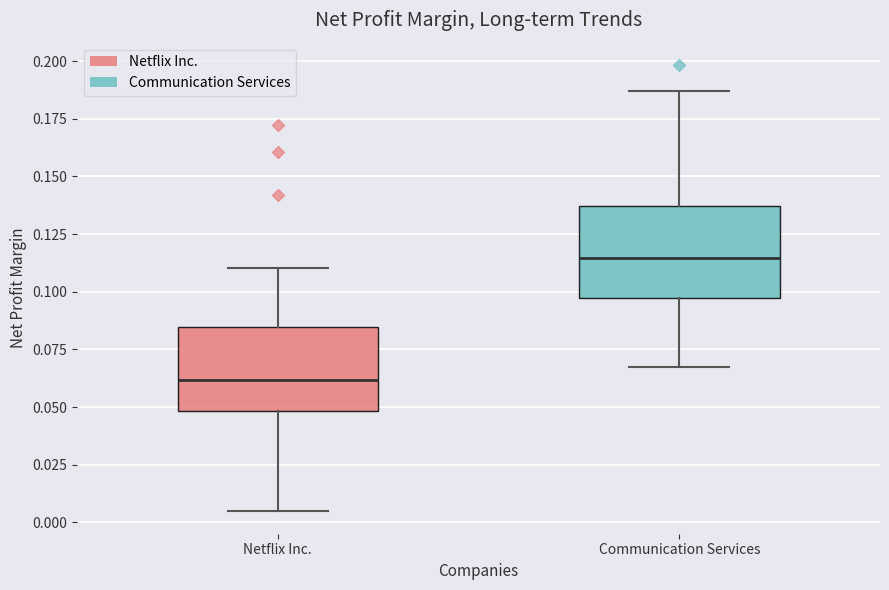

Where does the median line of the box for Communication Services sit on the y-axis? The values are not printed on the chart, so give them approximately, as read against the axis.

0.115